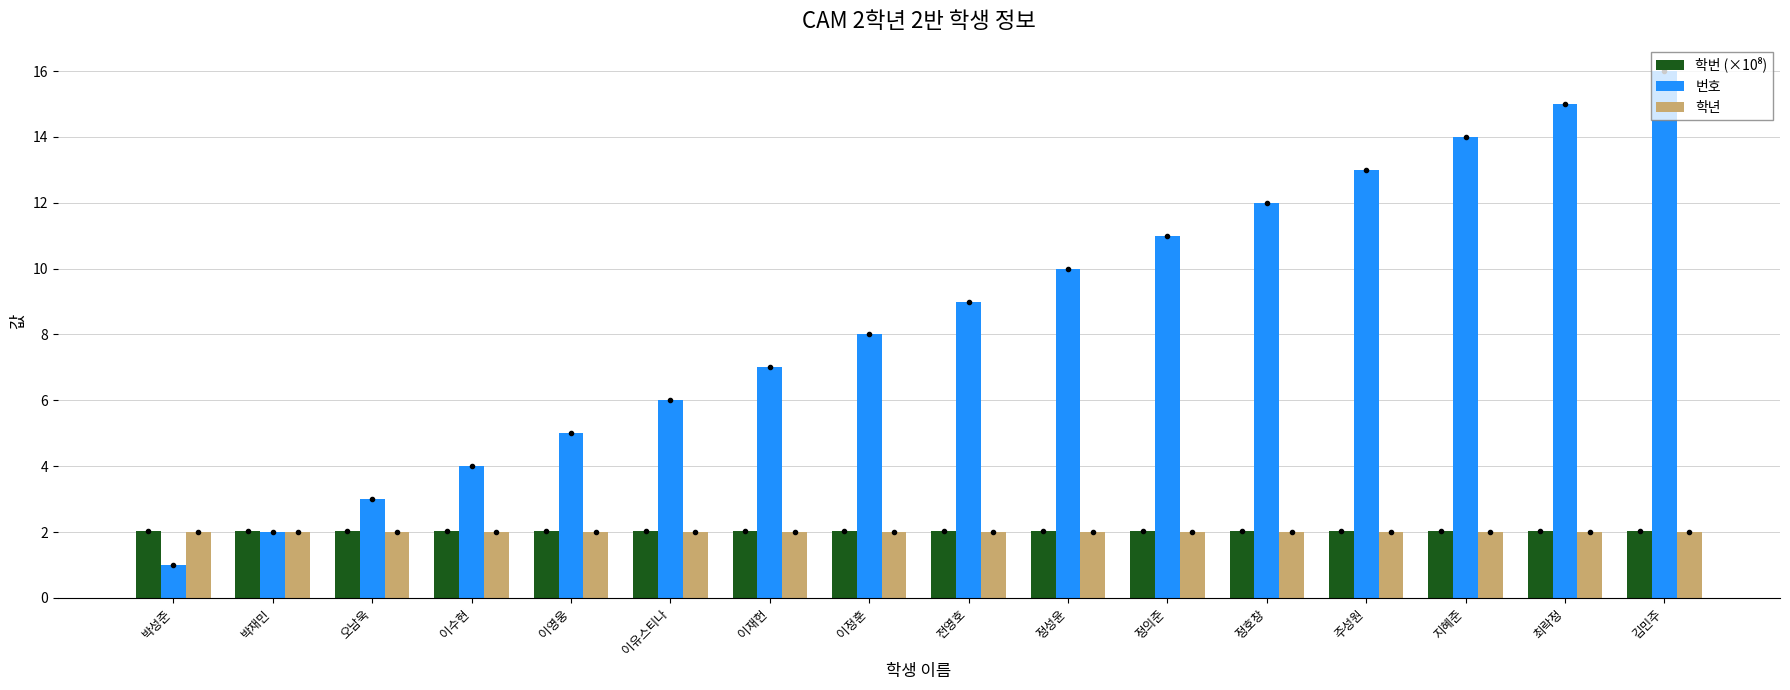

Does the chart contain stacked bars?

No